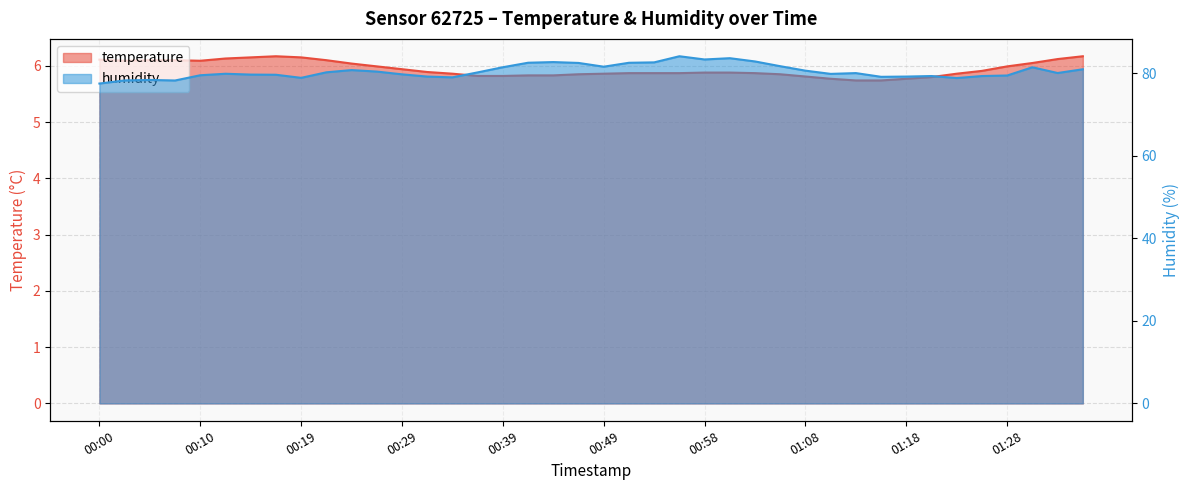

Reading right to left, transcribe all the data shown in this chart.

temperature: 6.2	6.1	6.0	6.0	5.9	5.9	5.8	5.8	5.7	5.7	5.8	5.8	5.8	5.9	5.9	5.9	5.9	5.9	5.9	5.9	5.8	5.8	5.8	5.8	5.8	5.9	5.9	5.9	6.0	6.0	6.1	6.2	6.2	6.2	6.1	6.1	6.1	6.1	6.1	6.1
humidity: 80.9	80.0	81.4	79.4	79.3	78.8	79.3	79.2	79.1	80.0	79.8	80.6	81.7	82.8	83.6	83.3	84.1	82.6	82.5	81.5	82.5	82.7	82.5	81.4	80.2	79.0	79.2	79.7	80.4	80.7	80.2	78.8	79.6	79.6	79.8	79.5	78.2	78.3	78.2	77.5